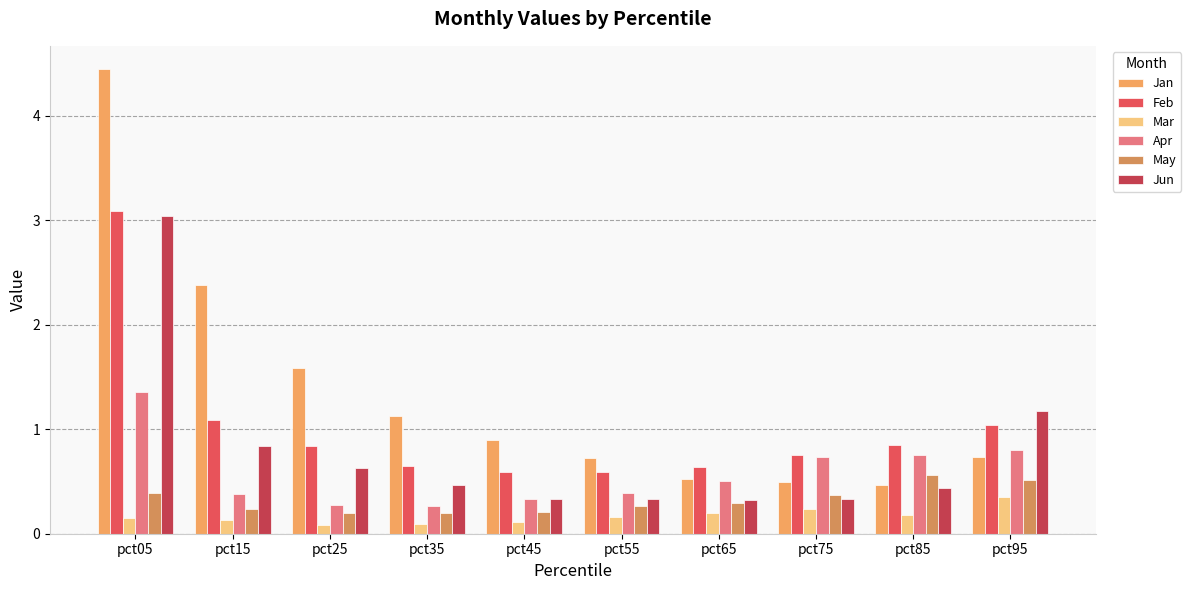

How many distinct data groups are displayed?

6